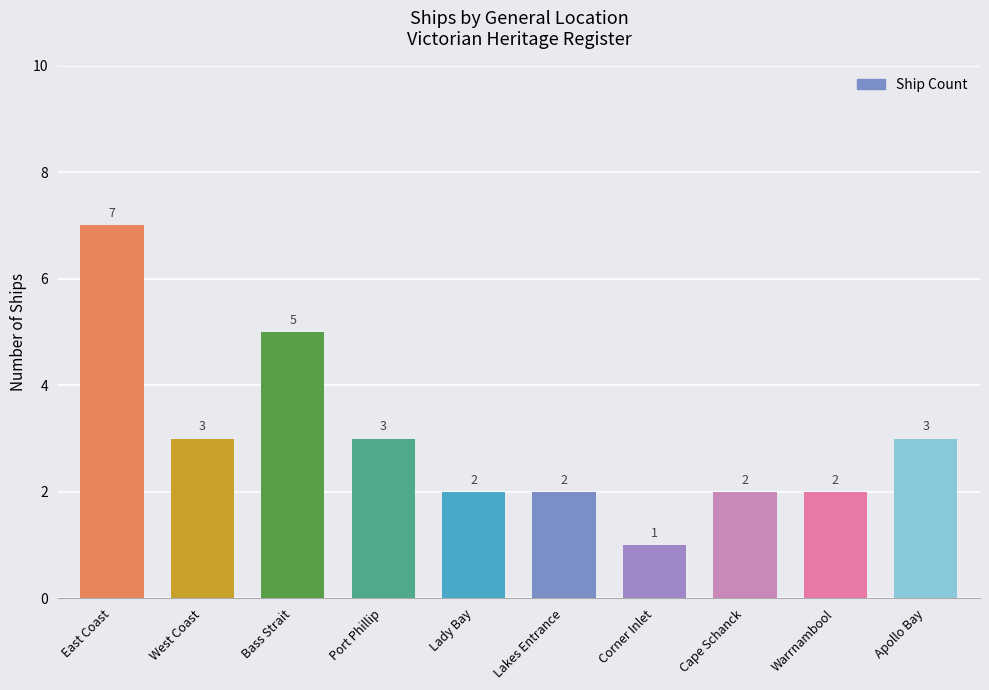

Where does the data first go above 3?

East Coast